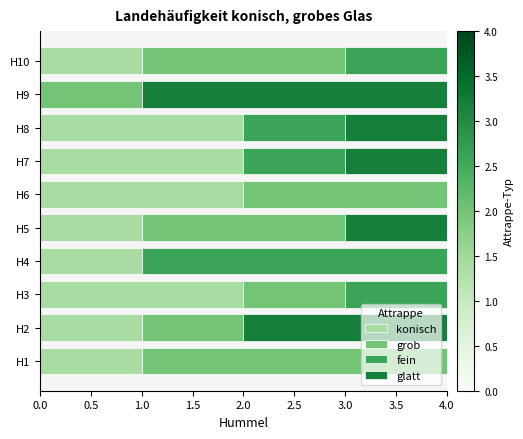

How many distinct data groups are displayed?

4